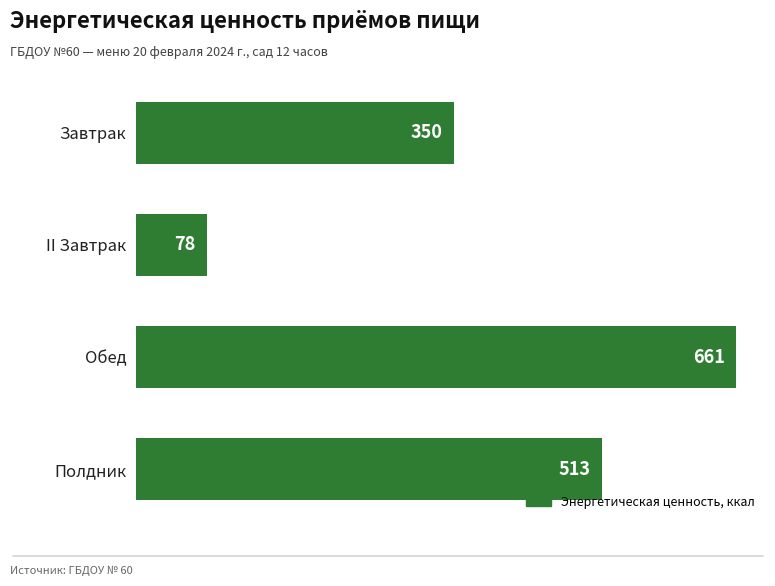

What is the value of the 3rd bar from the top?

661.4